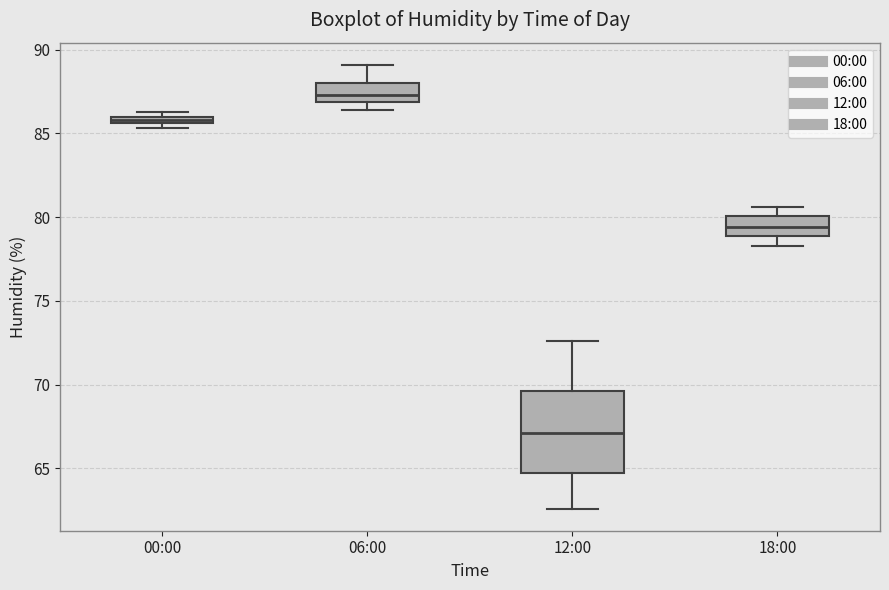

Which box is the tallest, from its lower edge to its upper edge?

12:00